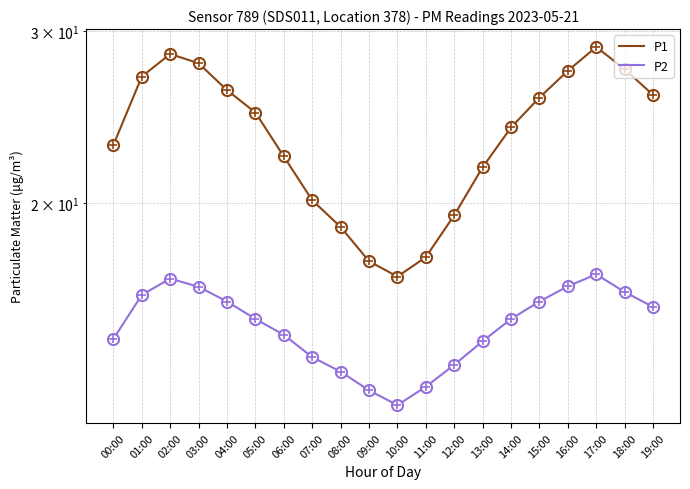

Which has a higher value, 09:00 or 10:00?

09:00